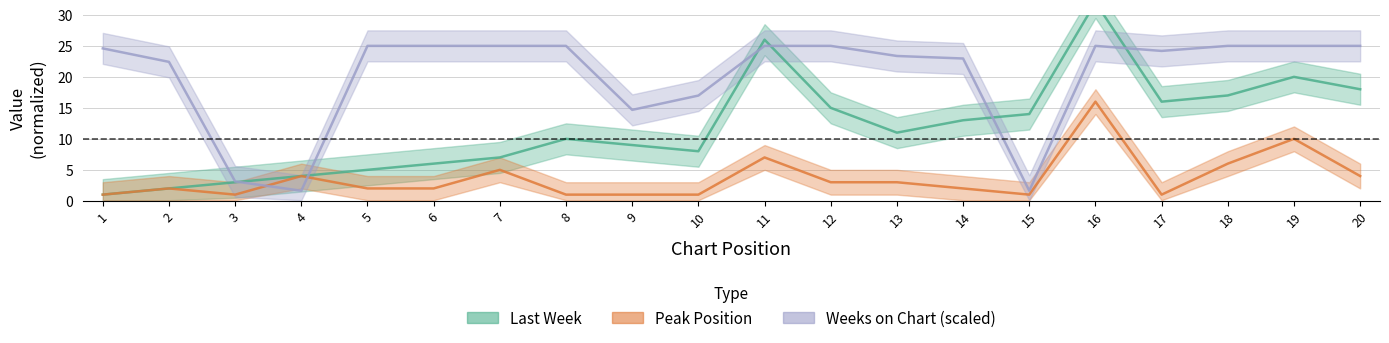

At which category does the chart reach its minimum across all series?

1